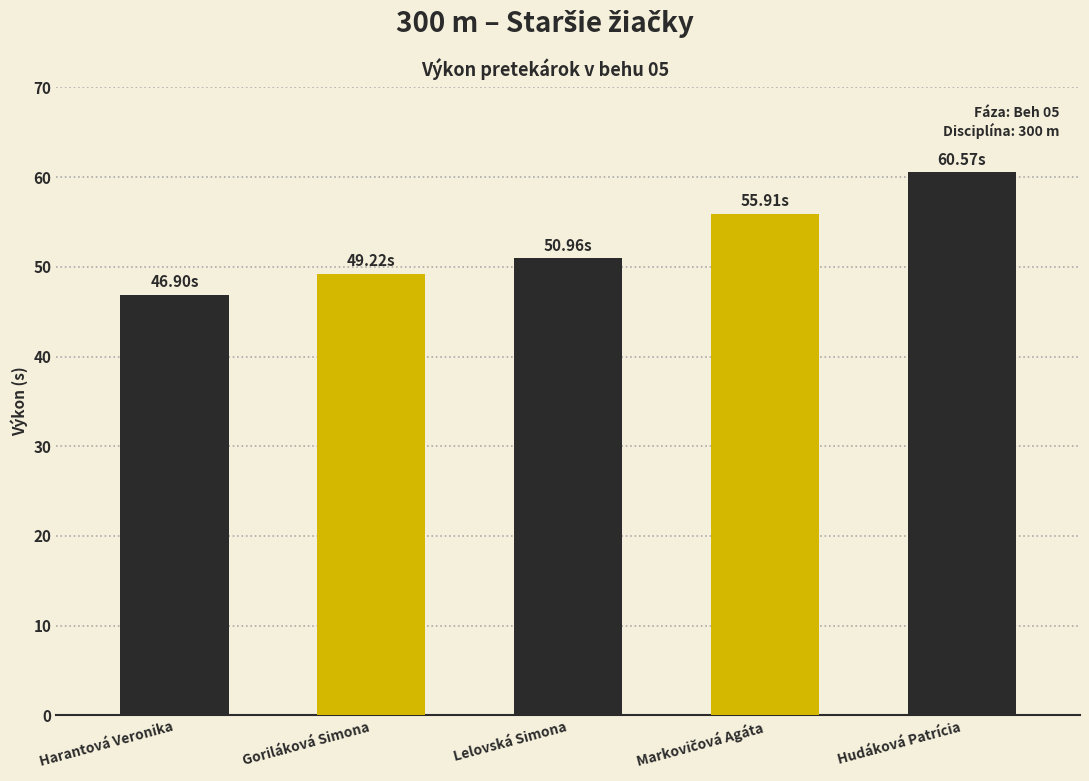

At which label does the data first exceed 50?

Lelovská Simona